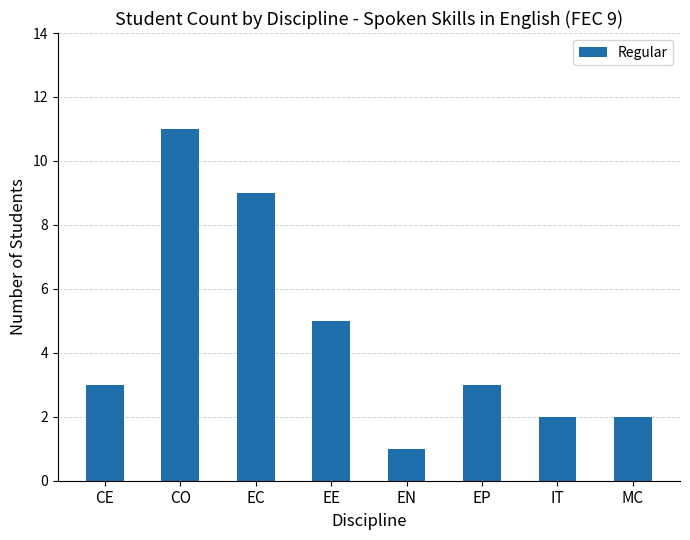

Count the values in the range 2 to 9.

6